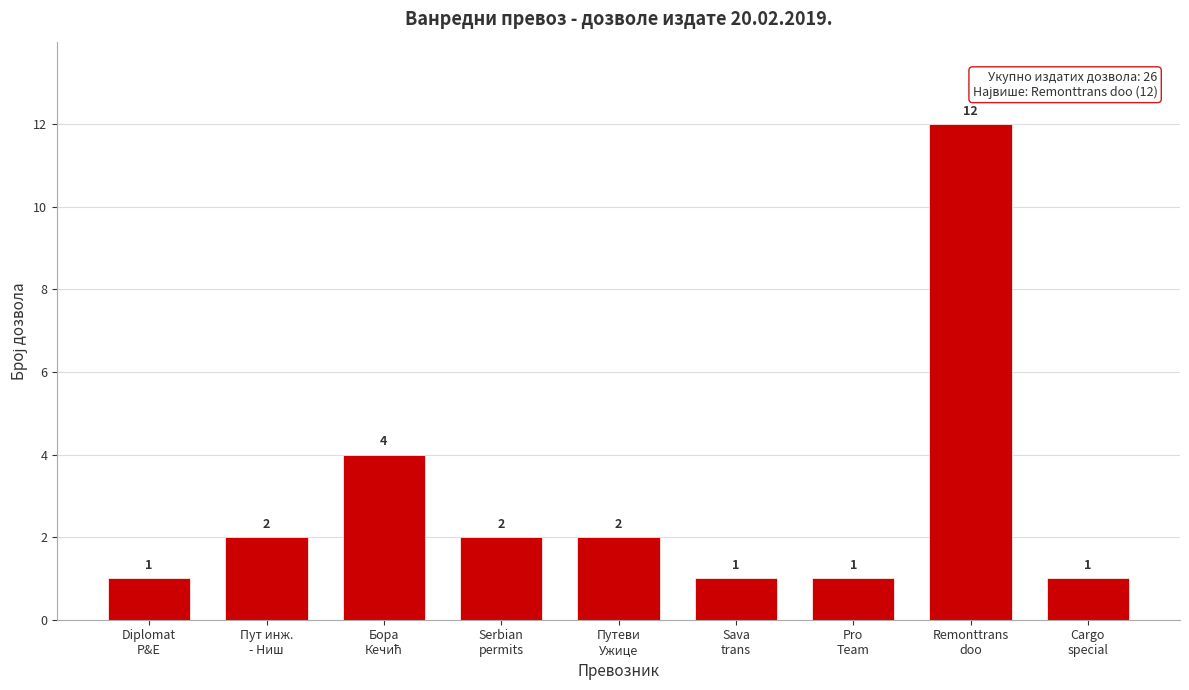

Reading left to right, list all the values displayed in this chart.

1	2	4	2	2	1	1	12	1